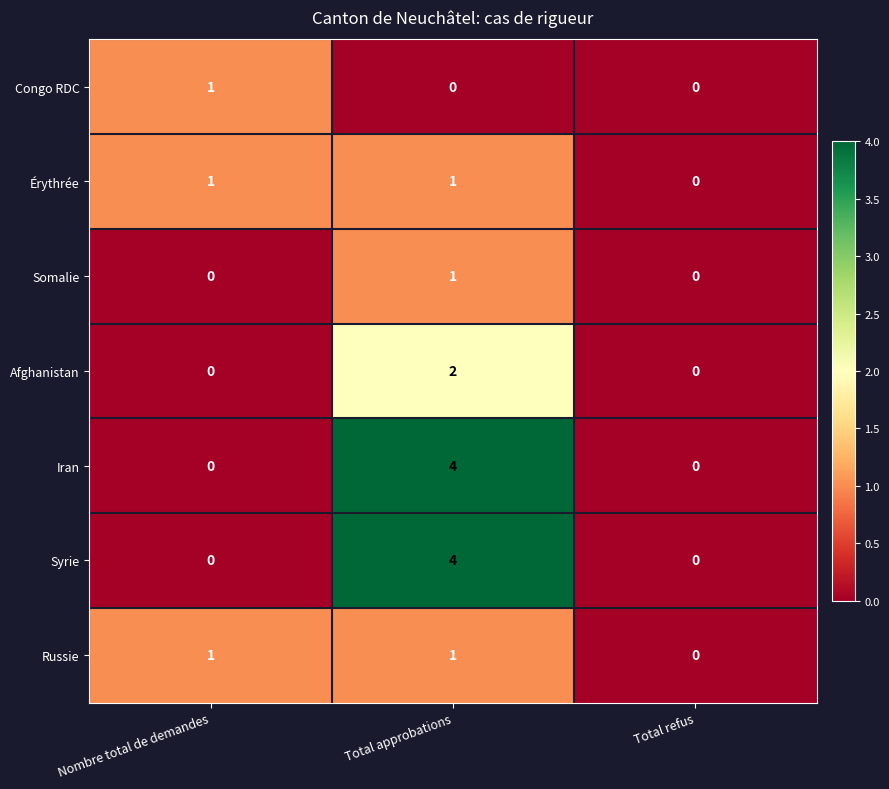

At which category is the sum across all series the highest?

Total approbations